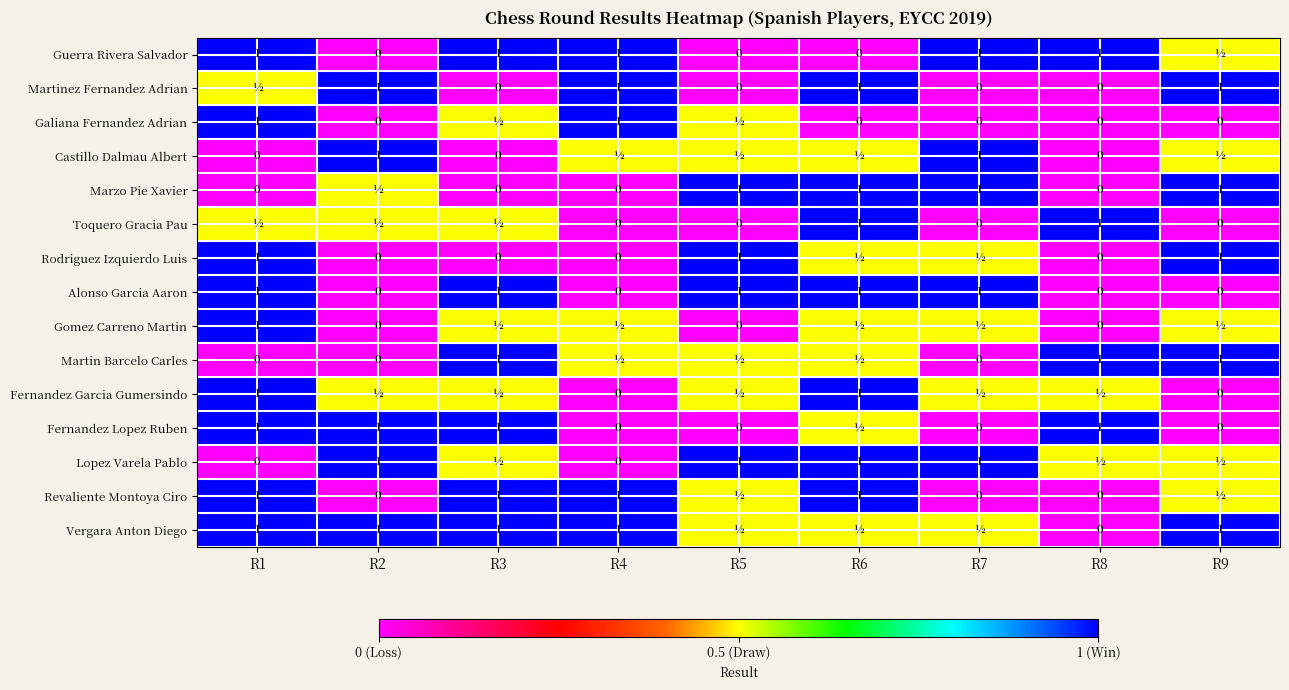

Is it true that Martinez Fernandez Adrian equals 0.5 at R4?

False